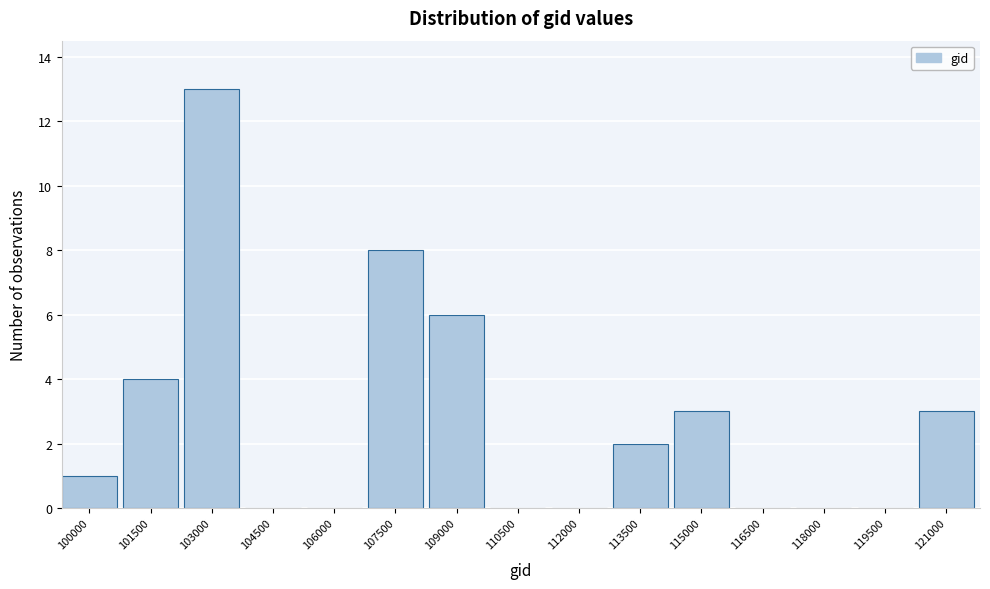

Reading right to left, list all the values displayed in this chart.

121000=3	119500=0	118000=0	116500=0	115000=3	113500=2	112000=0	110500=0	109000=6	107500=8	106000=0	104500=0	103000=13	101500=4	100000=1